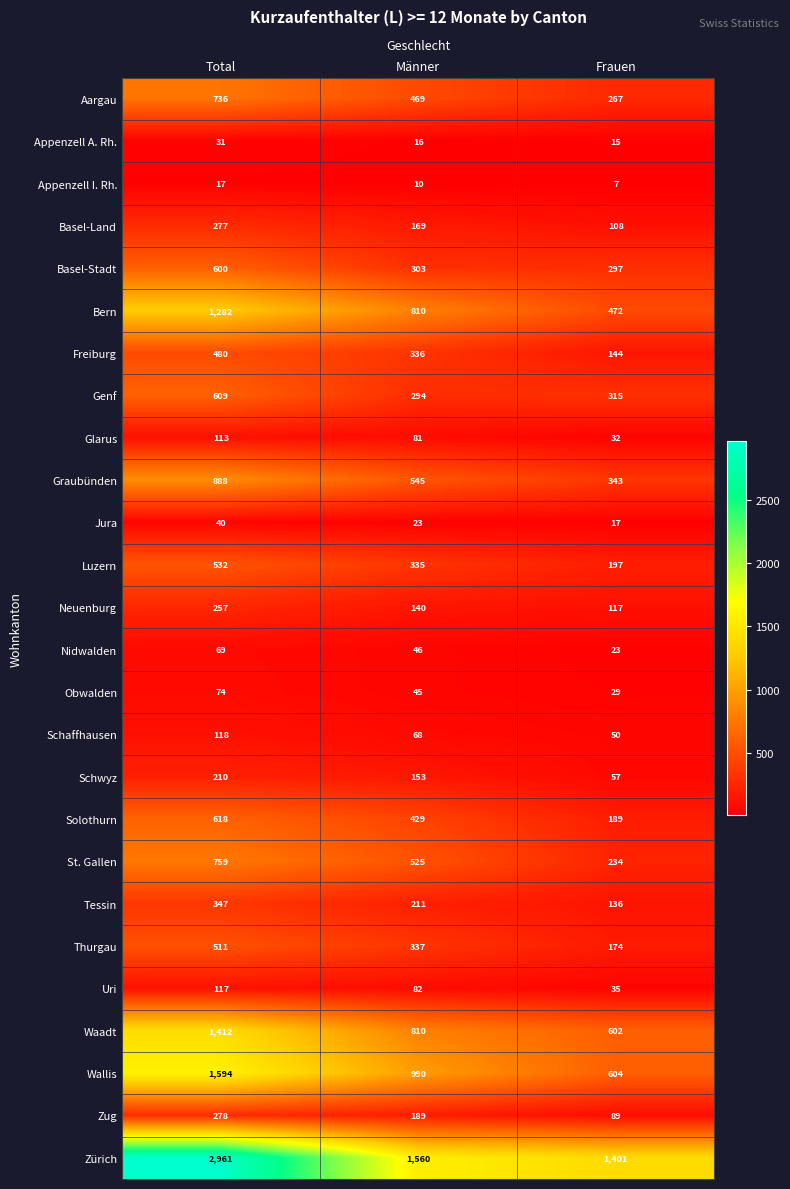

What is the total value across all series at Frauen?

5954